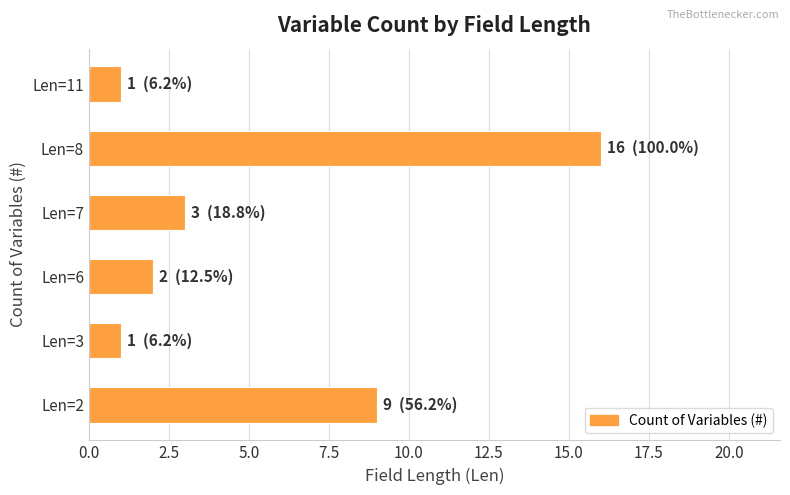

At which category does the chart reach its peak across all series?

Len=8